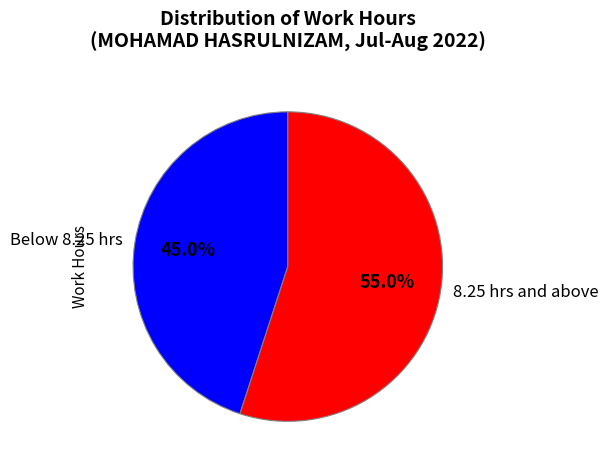

Rank the categories by value from highest to lowest.

8.25 hrs and above, Below 8.25 hrs